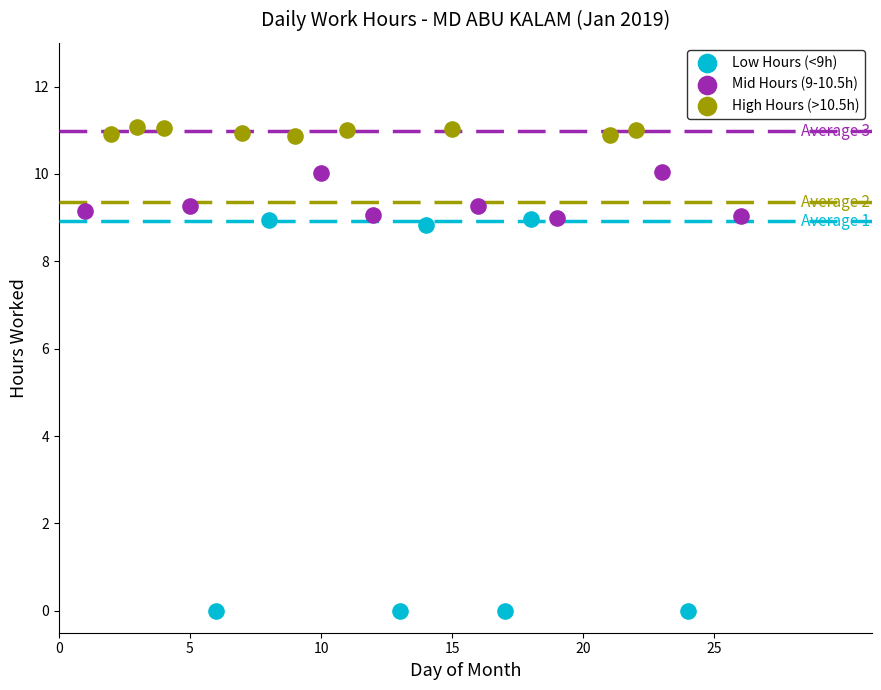

Which series has the widest spread of Y values?

Low Hours (<9h)